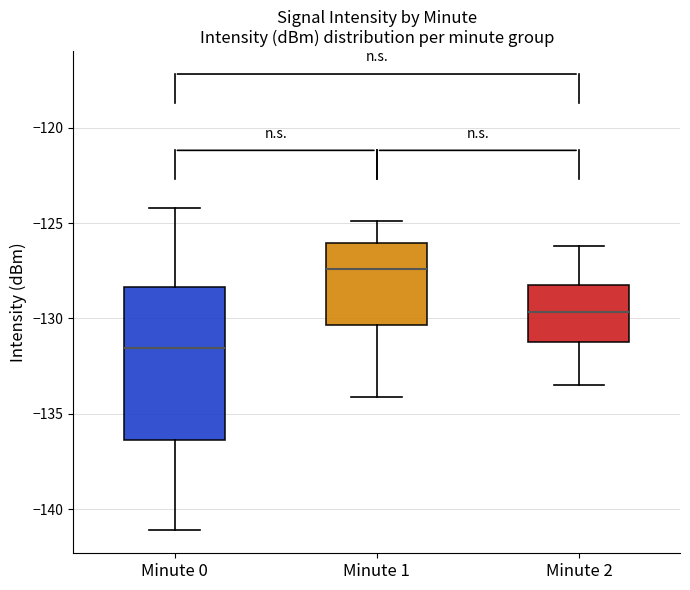

Reading left to right, read every box against the y-axis: the position of its median line, the range the box covers, and the ends of its whiskers. The values are not printed on the chart, so give them approximately, as read against the axis.

Minute 0: median -131.5, box -136.5 to -128.5, whiskers -141.0 to -124.0
Minute 1: median -127.5, box -130.5 to -126.0, whiskers -134.0 to -125.0
Minute 2: median -129.5, box -131.0 to -128.0, whiskers -133.5 to -126.0